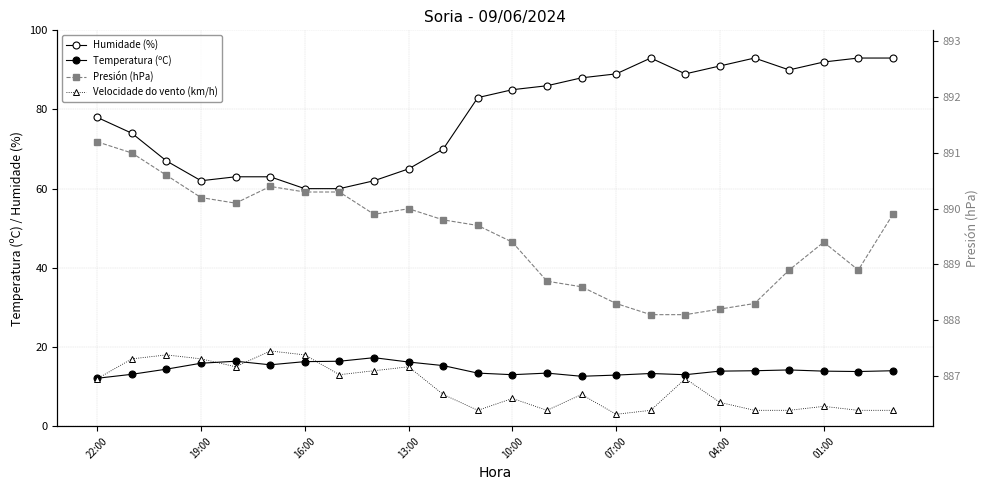

True or false: Temperatura (ºC) and Presión (hPa) intersect in this chart.

False